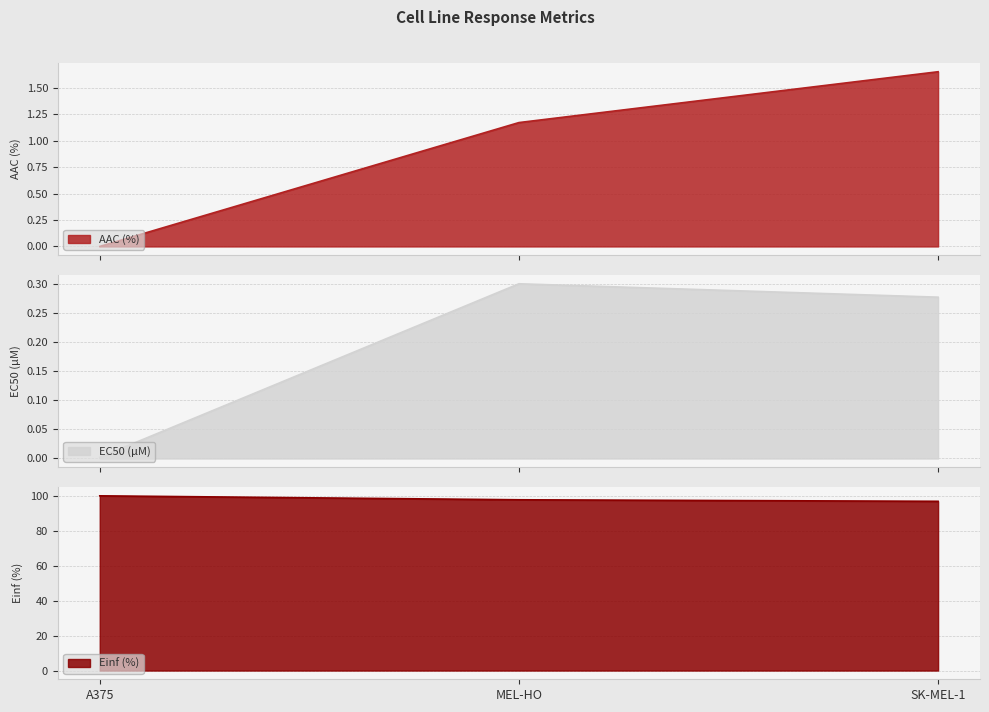

Rank the series at SK-MEL-1 from lowest to highest value.

EC50 (µM), AAC (%), Einf (%)